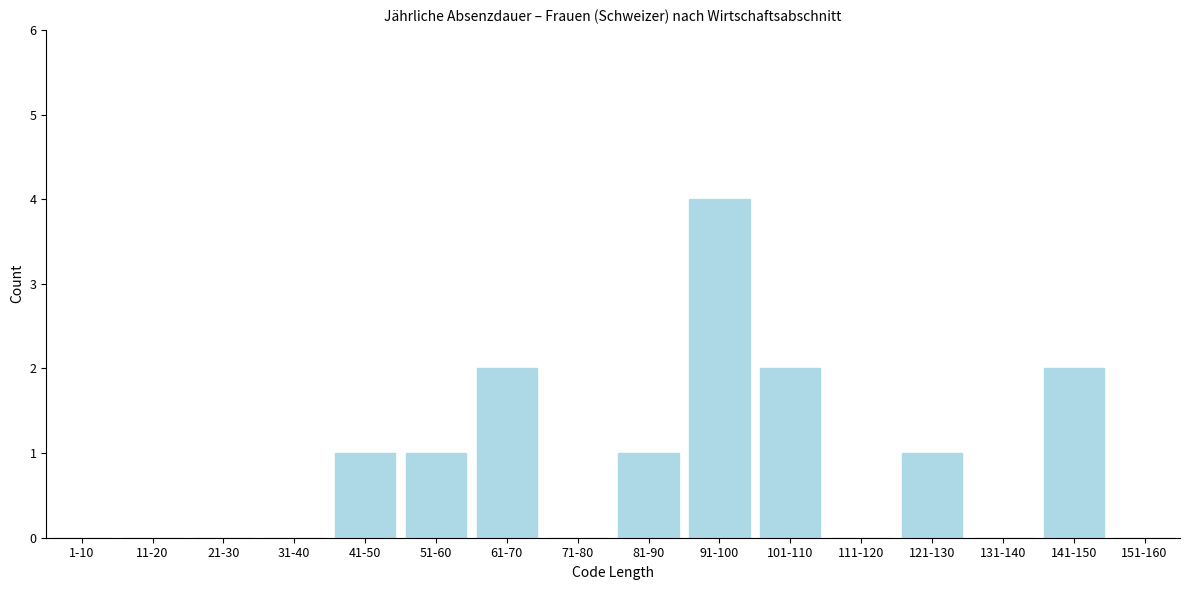

Reading left to right, what are all the values shown in this chart?

1-10=0	11-20=0	21-30=0	31-40=0	41-50=1	51-60=1	61-70=2	71-80=0	81-90=1	91-100=4	101-110=2	111-120=0	121-130=1	131-140=0	141-150=2	151-160=0